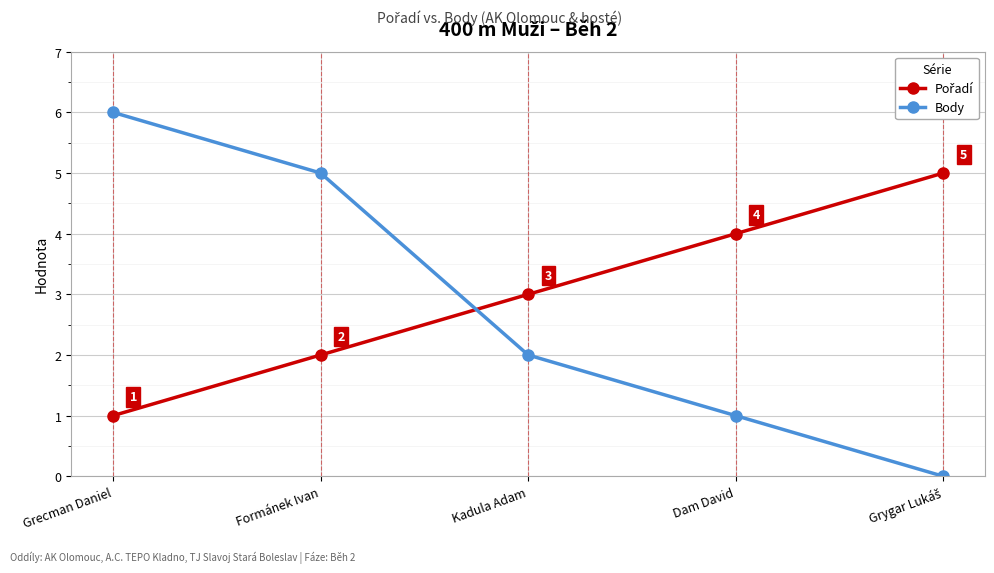

Count the number of categories in the chart.

5